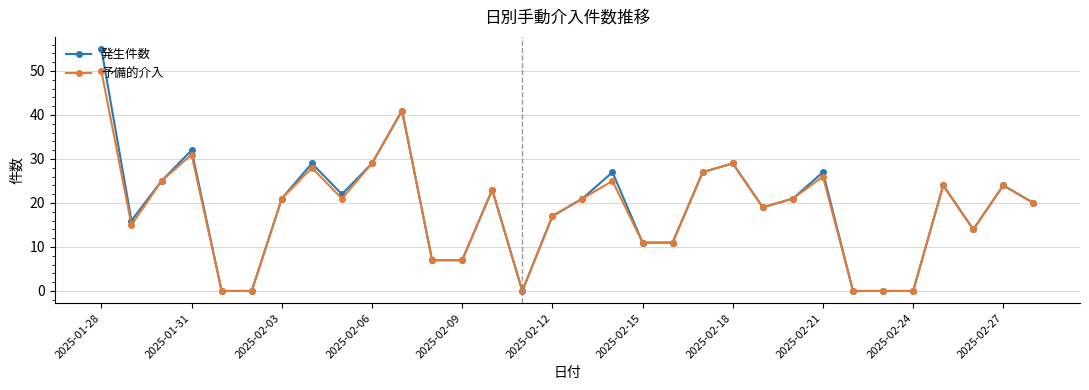

How many data points does each series have?

32